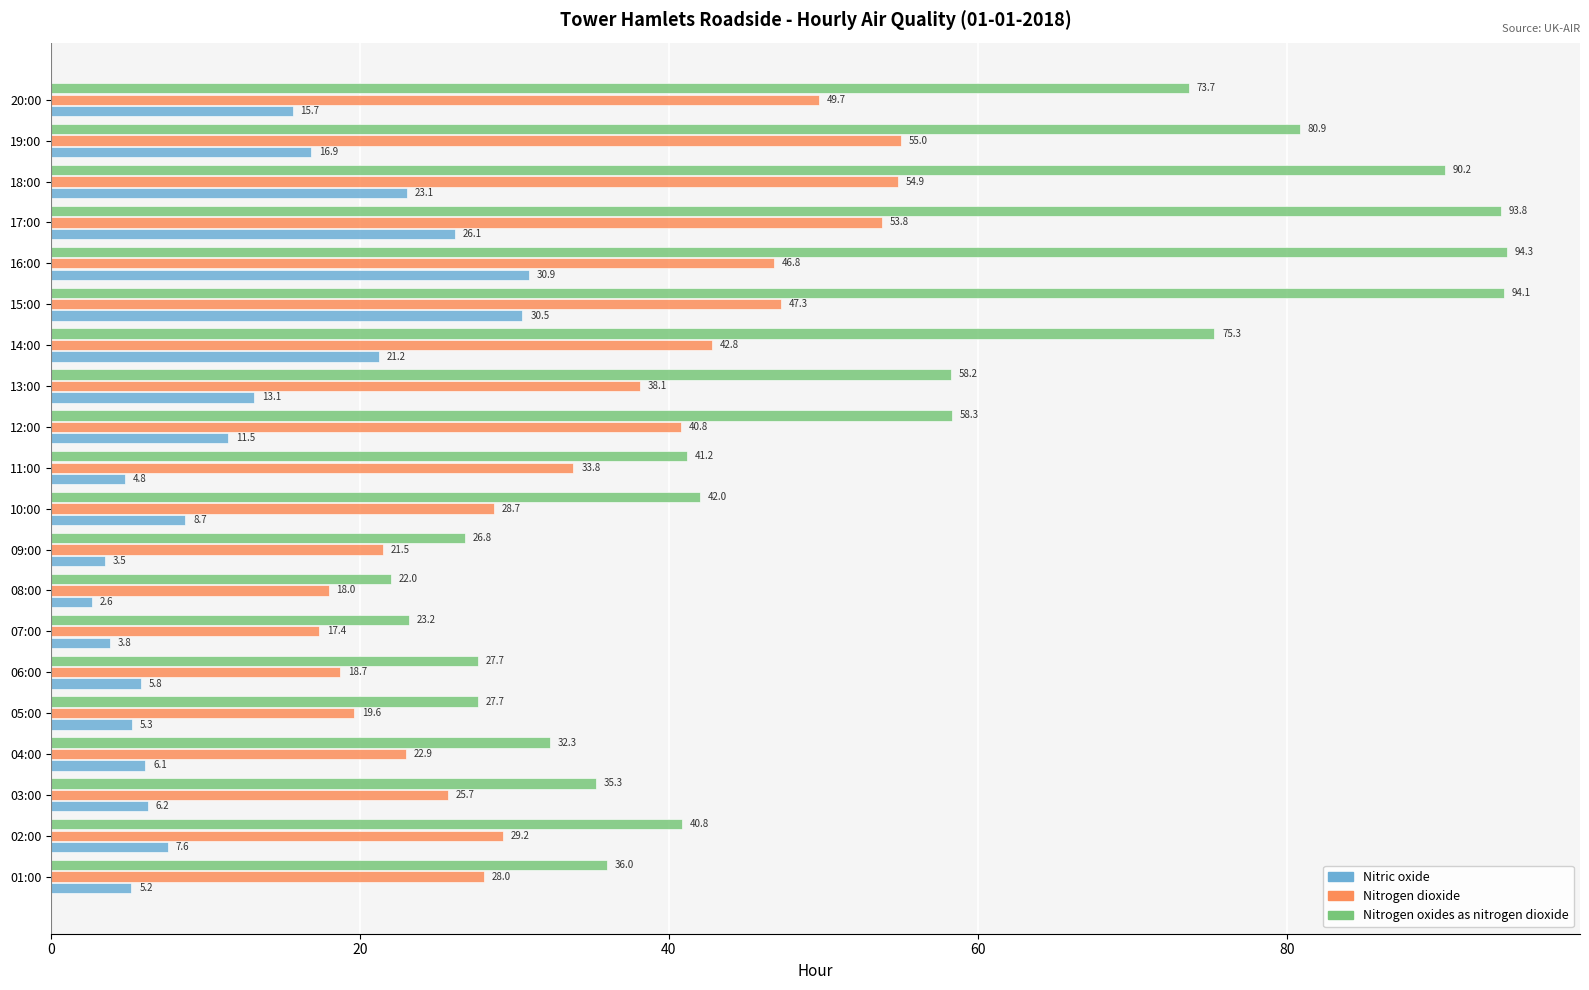

At which category is the sum across all series the highest?

17:00